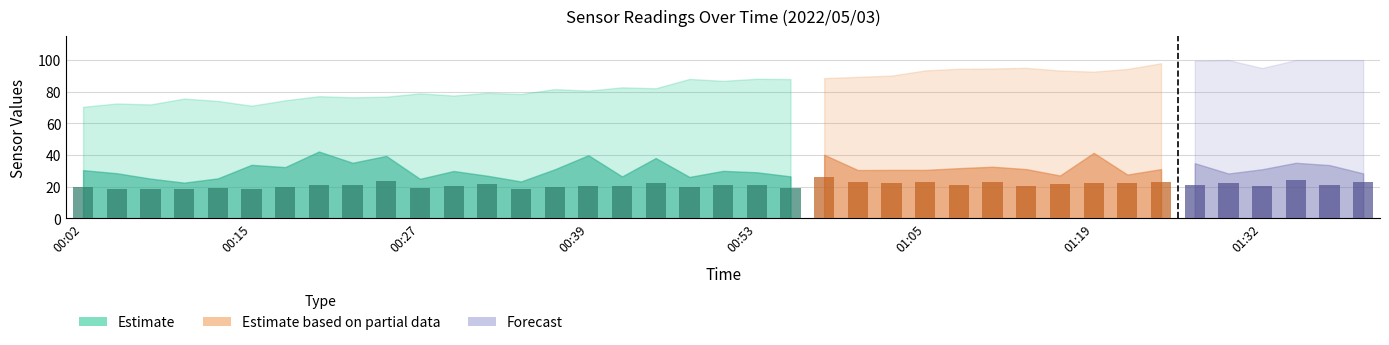

How many bars are there in total?

39